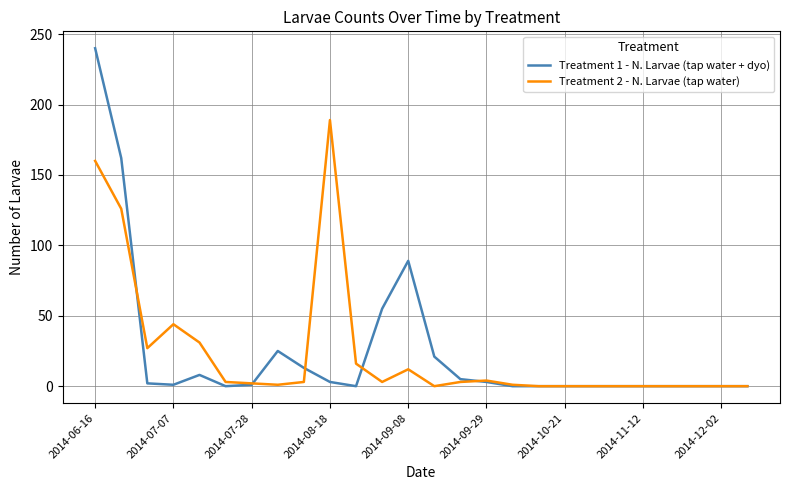

What is the maximum value shown in the chart?

240